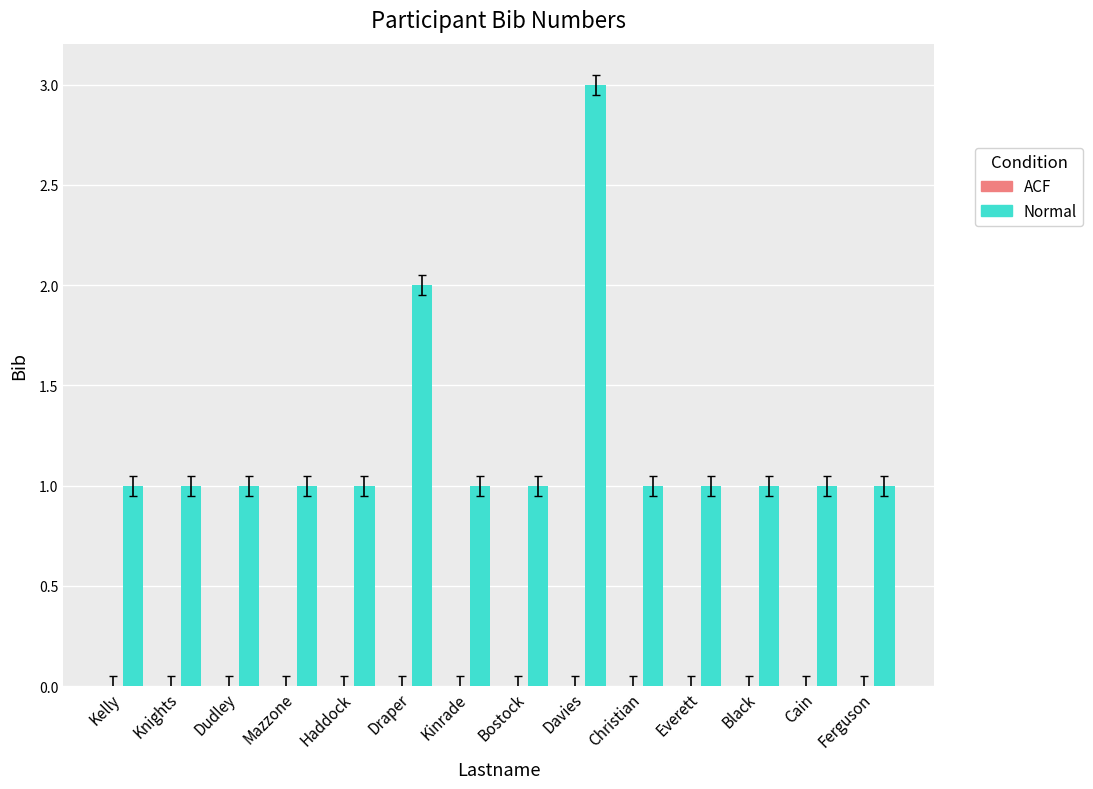

What is the sum of all values?

17